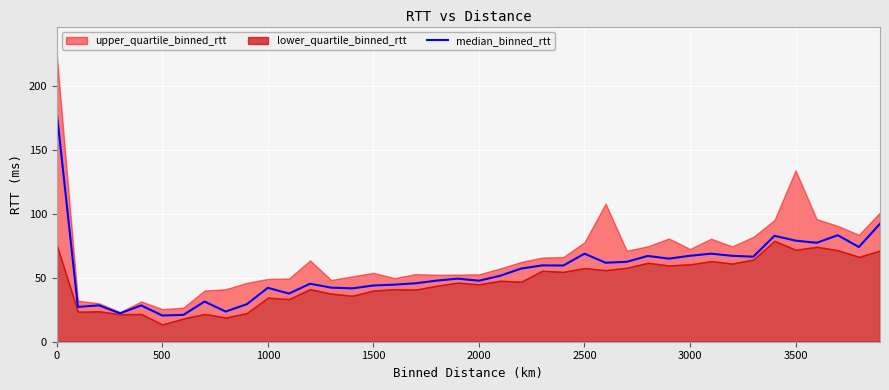

What is the lowest value of the median_binned_rtt series?

20.5